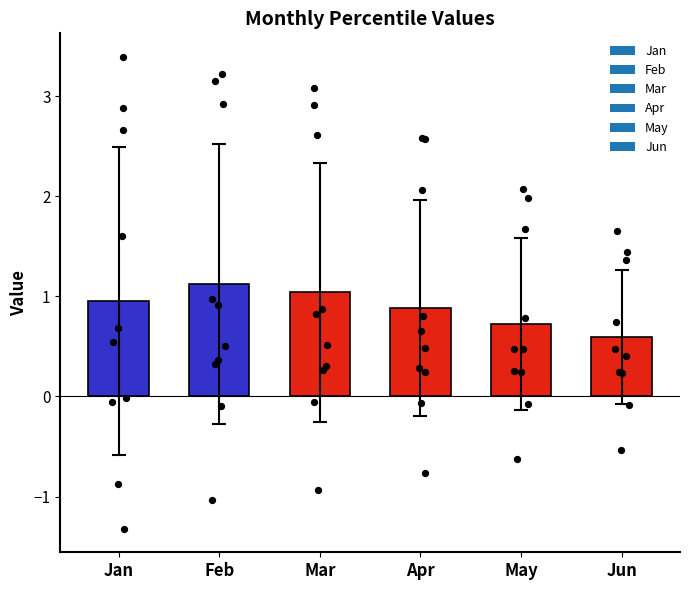

What are all the series names shown in the legend?

Jan, Feb, Mar, Apr, May, Jun